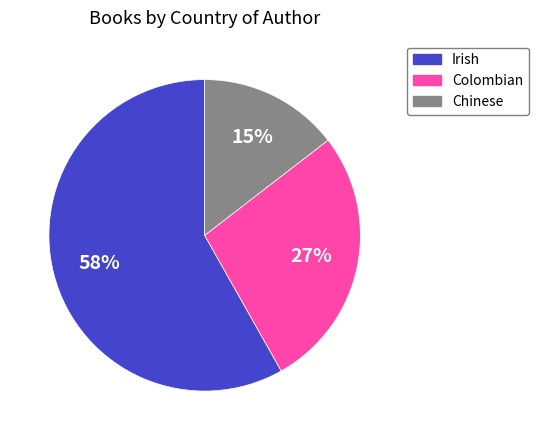

Rank the categories by value from highest to lowest.

Irish, Colombian, Chinese